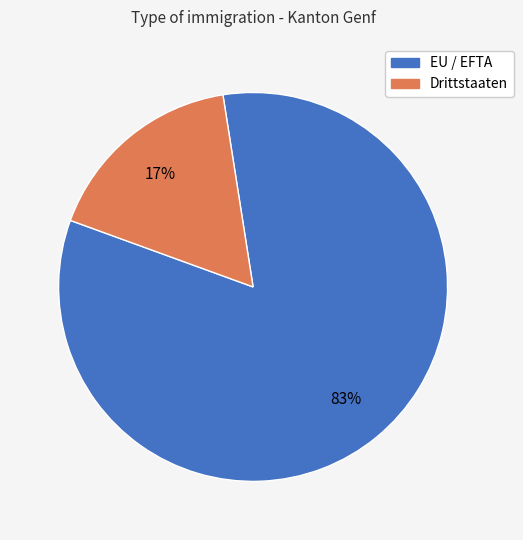

To the nearest percent, what is the difference between the largest and smallest slice percentages?

66%